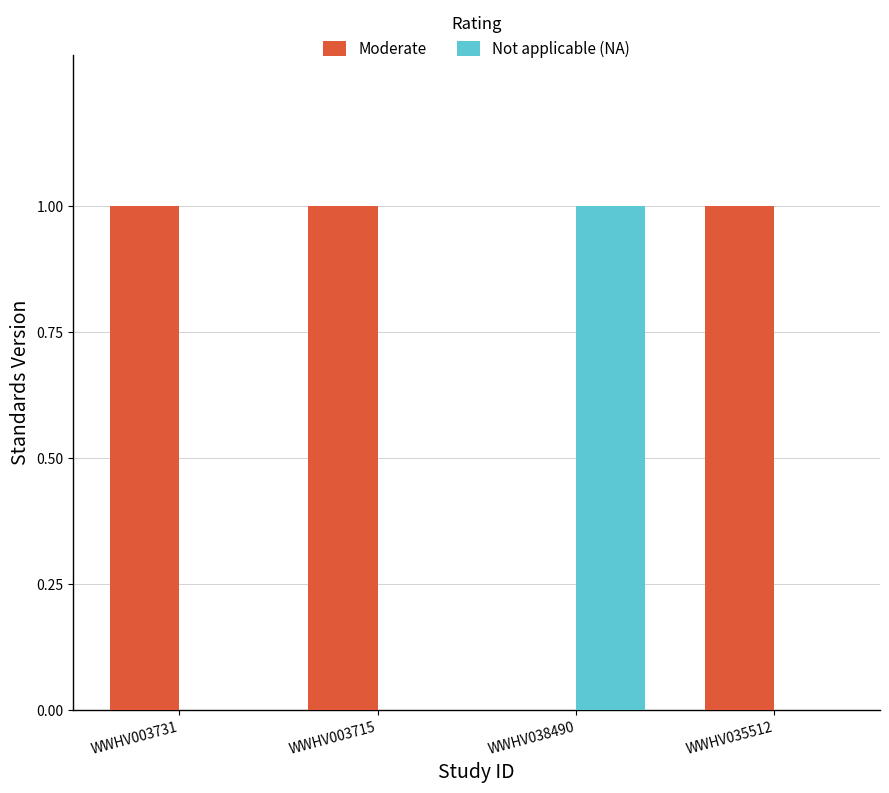

Reading right to left, extract all data points from this chart.

Moderate: WWHV035512=1	WWHV038490=0	WWHV003715=1	WWHV003731=1
Not applicable (NA): WWHV035512=0	WWHV038490=1	WWHV003715=0	WWHV003731=0